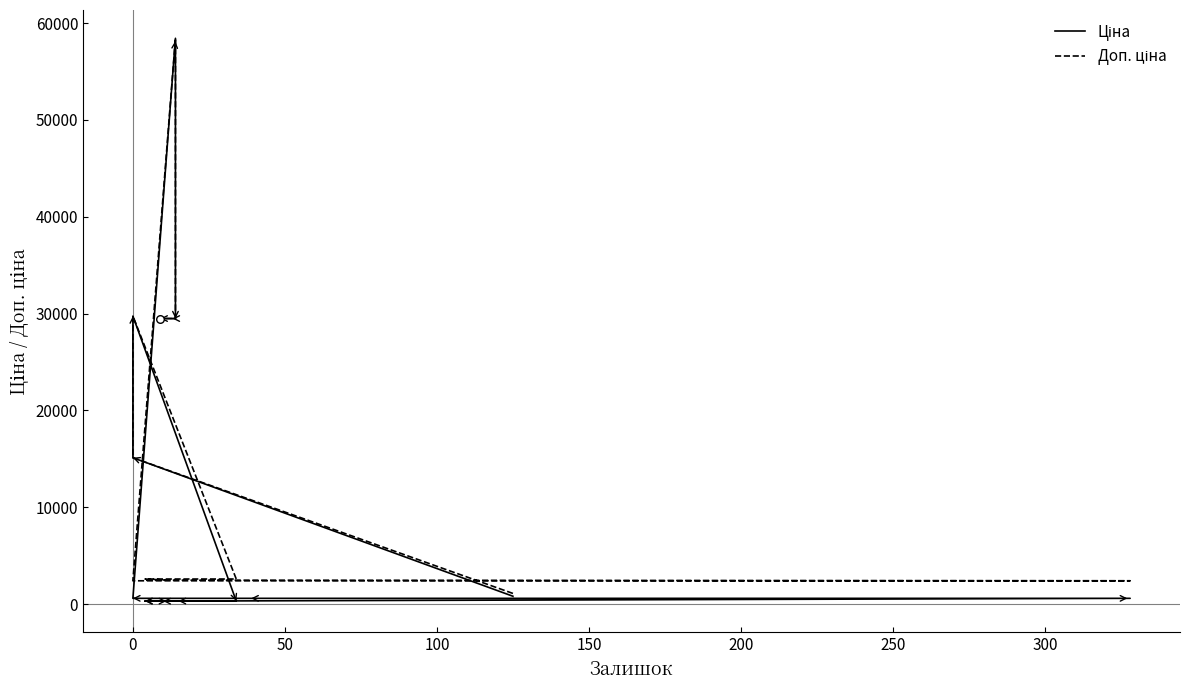

At how many categories does at least one series exceed 40583?

1